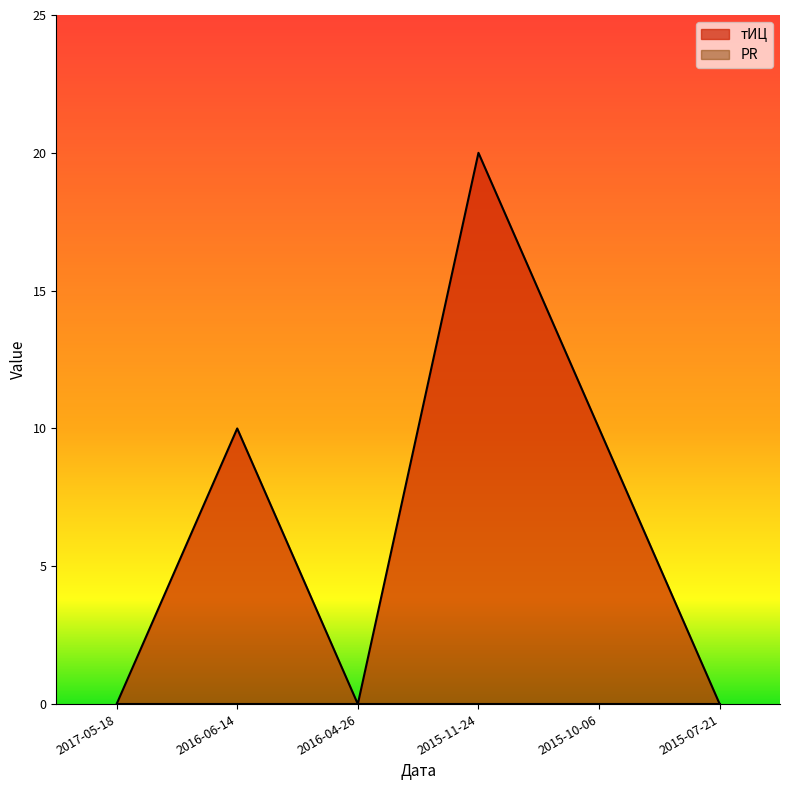

What is the label of the 4th point from the left?

2015-11-24